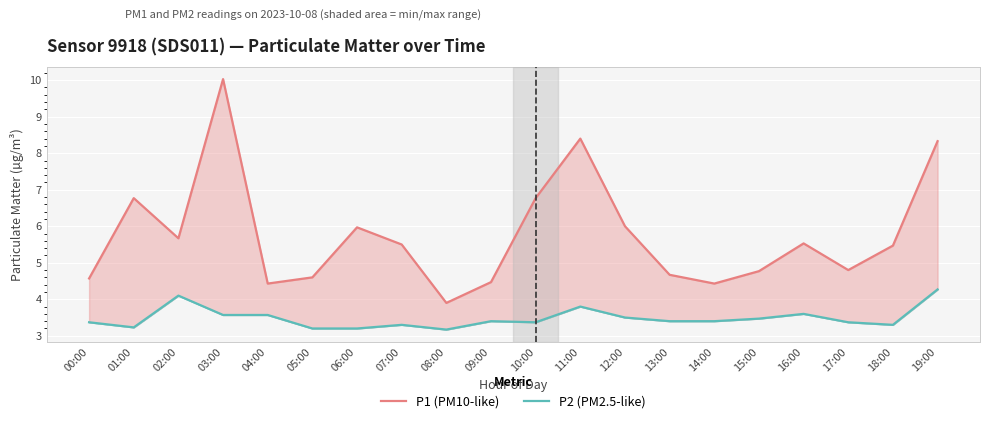

Between 03:00 and 18:00, which series saw the biggest shift?

P1 (PM10-like)